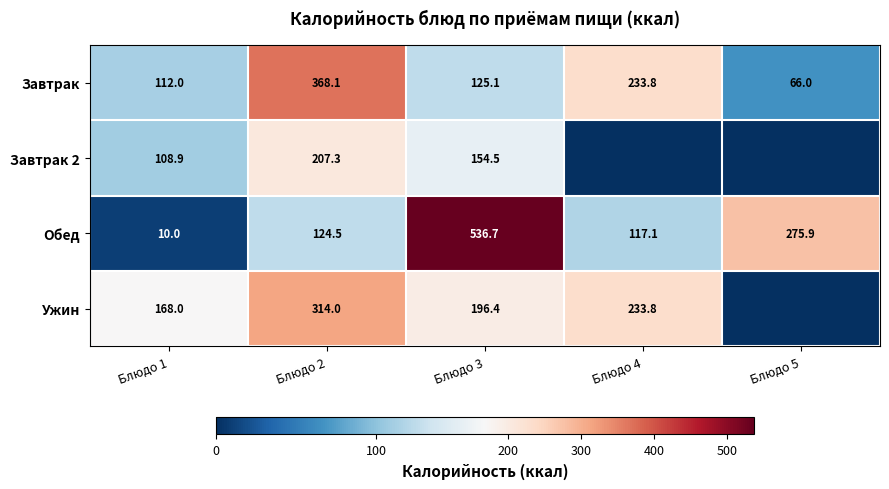

What is the maximum value for Завтрак?

368.1